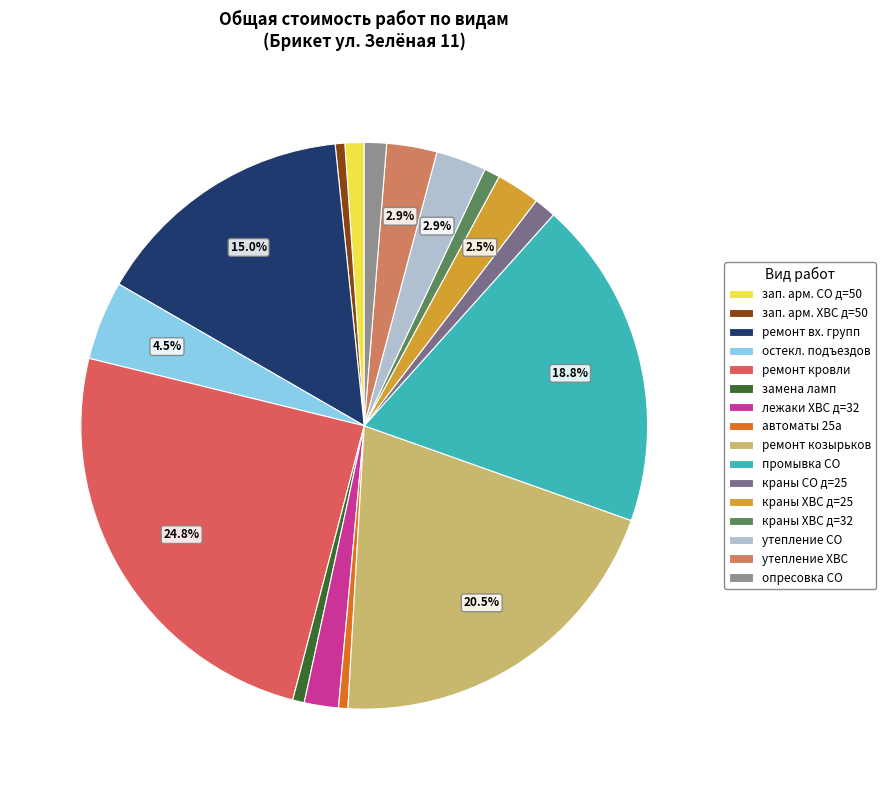

Is it true that ремонт кровли is 34% of the pie?

False